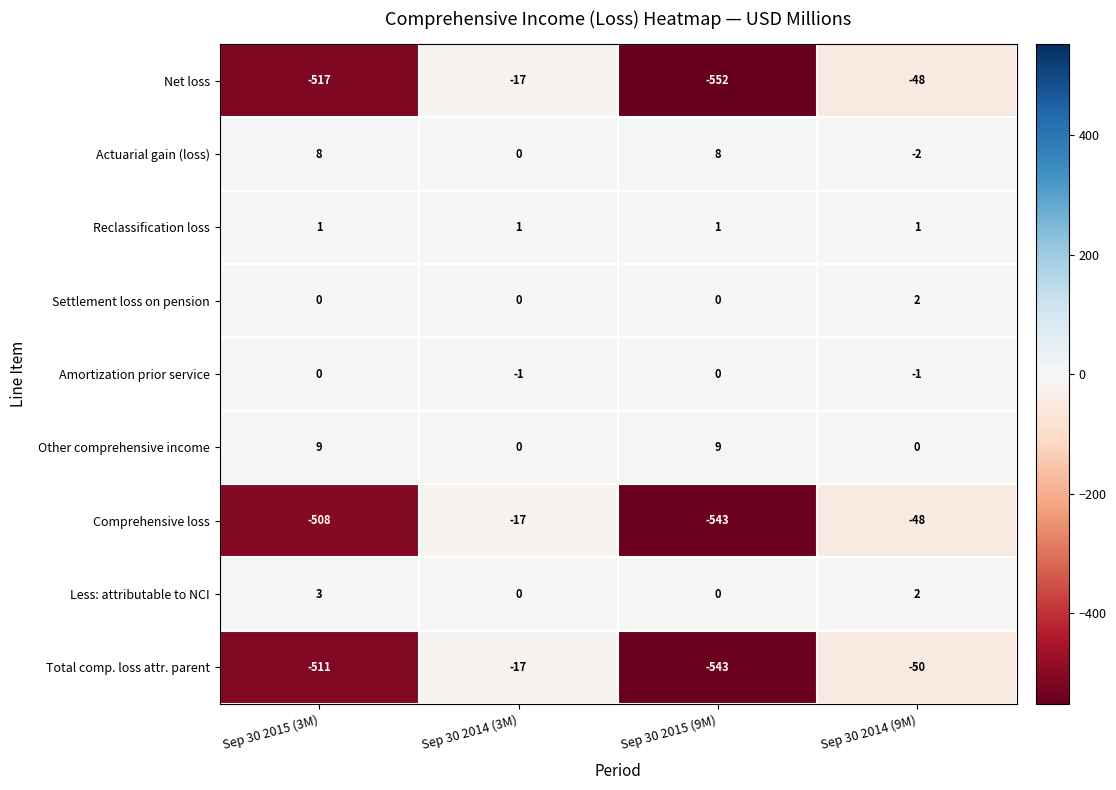

Which category has the lowest value across all series?

Sep 30 2015 (9M)